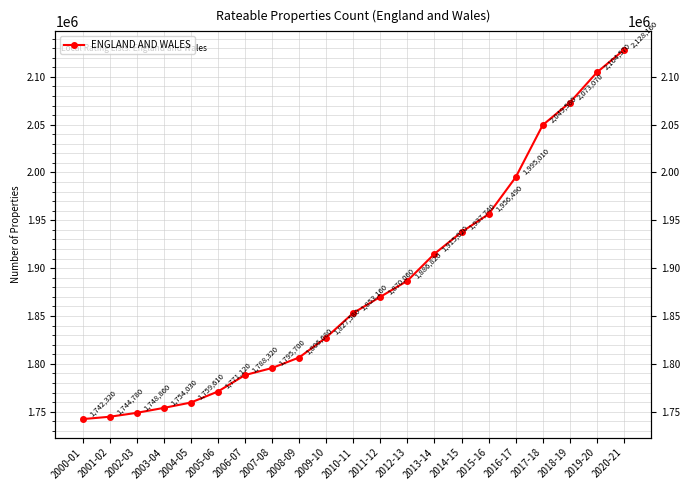

True or false: there are more than 1 points higher than both neighbors.

False